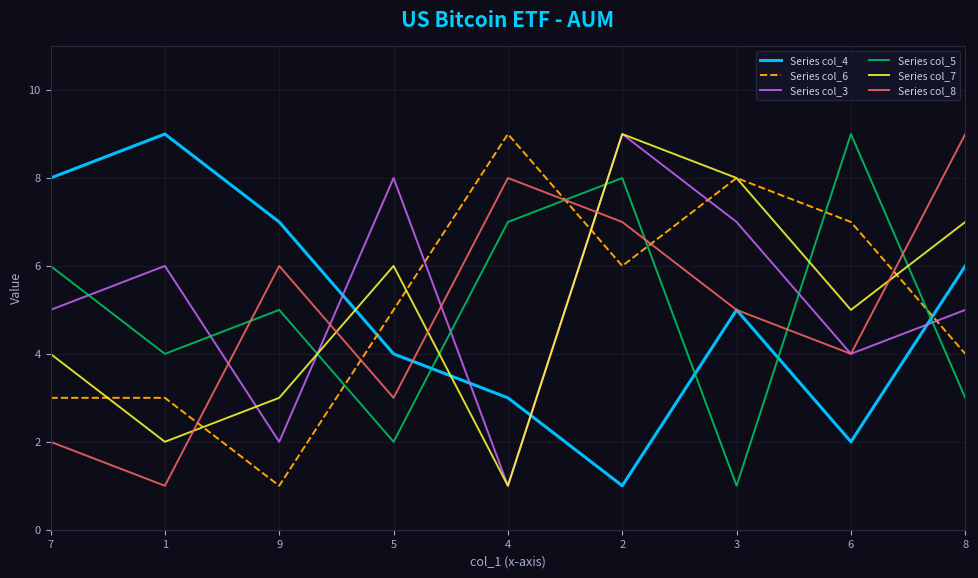

After their last crossing, which series has the higher values: Series col_7 or Series col_5?

Series col_7